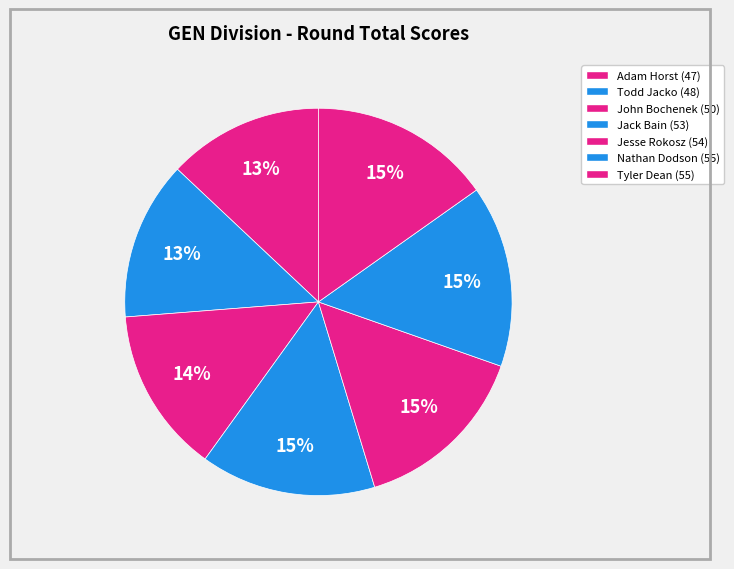

Between Nathan Dodson and Adam Horst, which is larger?

Nathan Dodson